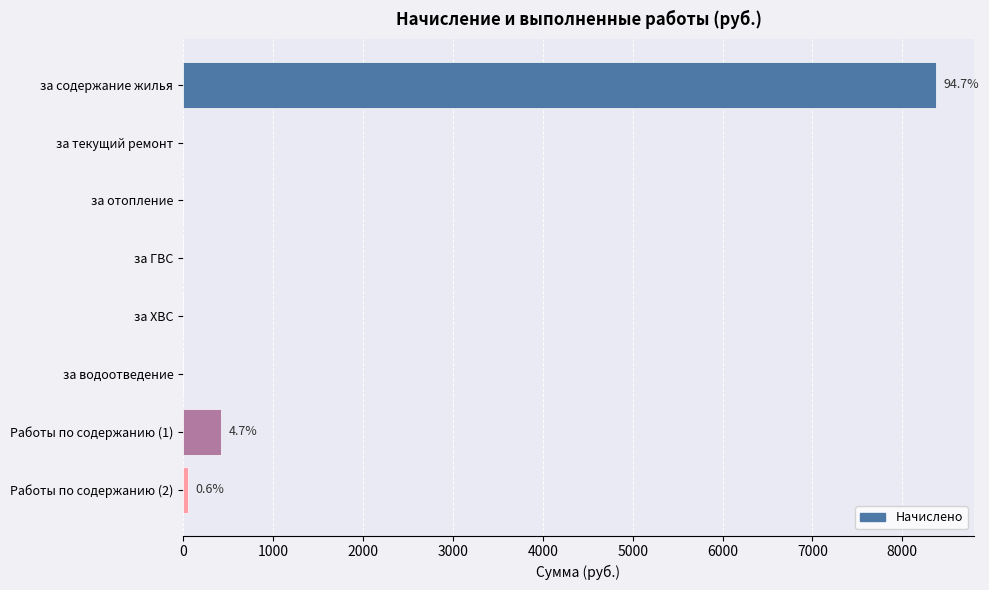

What is the sum of all values?

8847.9